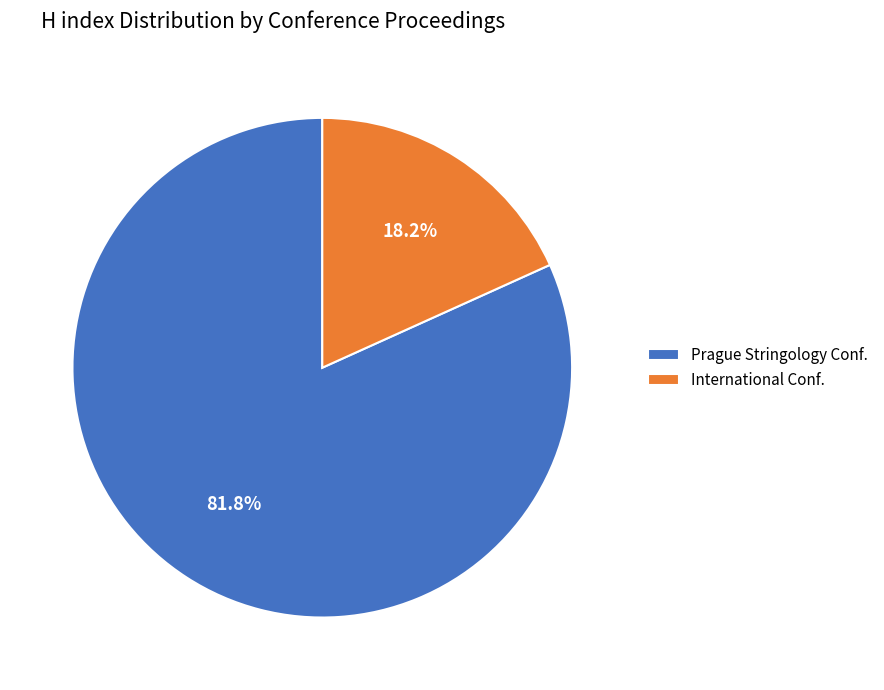

Which slice is the smallest?

International Conf.